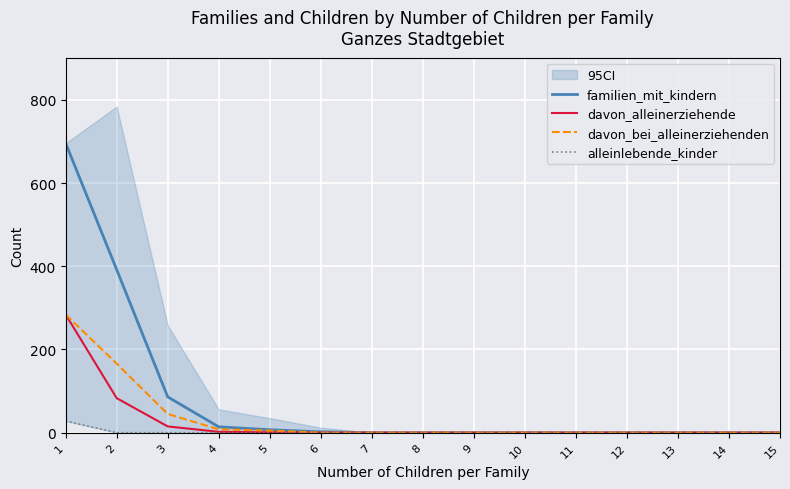

Reading left to right, list all the values displayed in this chart.

familien_mit_kindern: 696	392	86	14	7	2	0	0	0	0	0	0	0	0	0
davon_alleinerziehende: 284	83	15	2	1	0	0	0	0	0	0	0	0	0	0
davon_bei_alleinerziehenden: 284	166	45	8	5	0	0	0	0	0	0	0	0	0	0
alleinlebende_kinder: 28	0	0	0	0	0	0	0	0	0	0	0	0	0	0